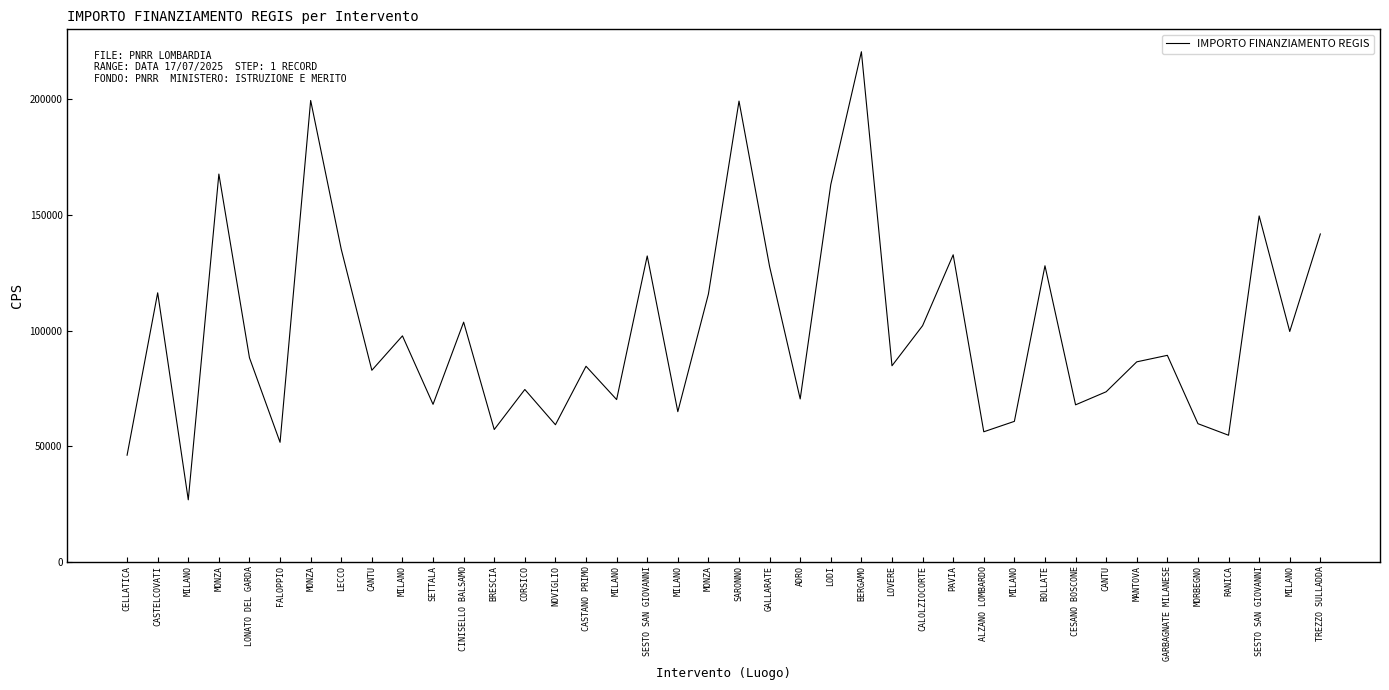

What is the change in value from CORSICO to TREZZO SULLADDA?

+67308.4